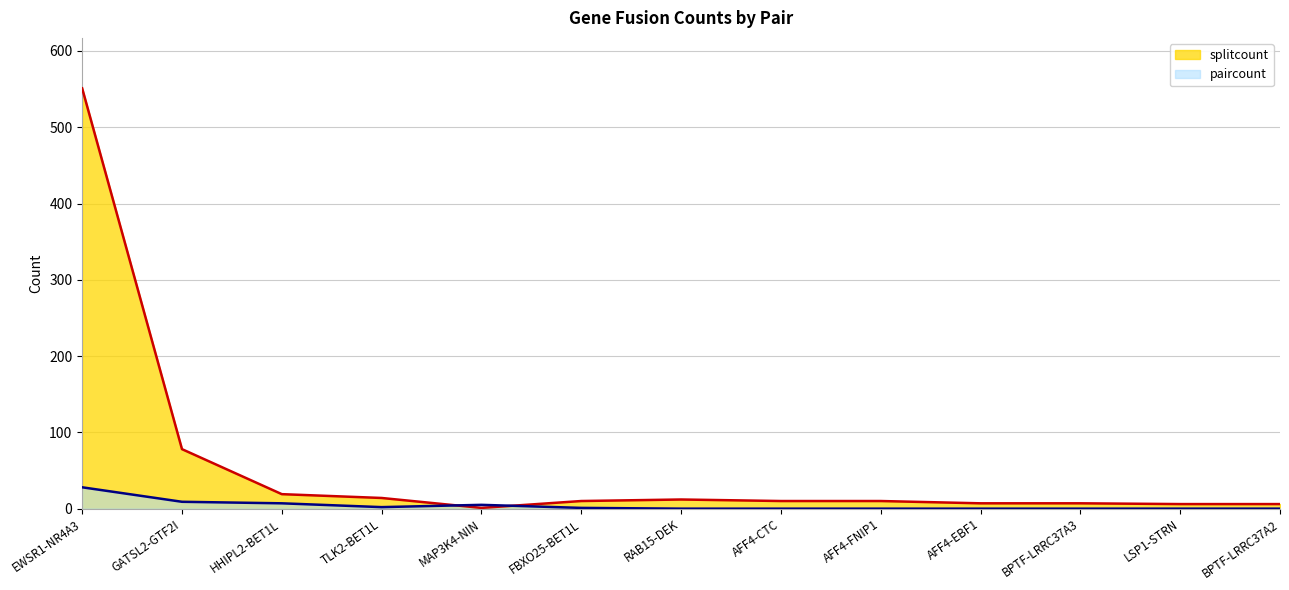

How many interior local valleys does the splitcount series have?

1